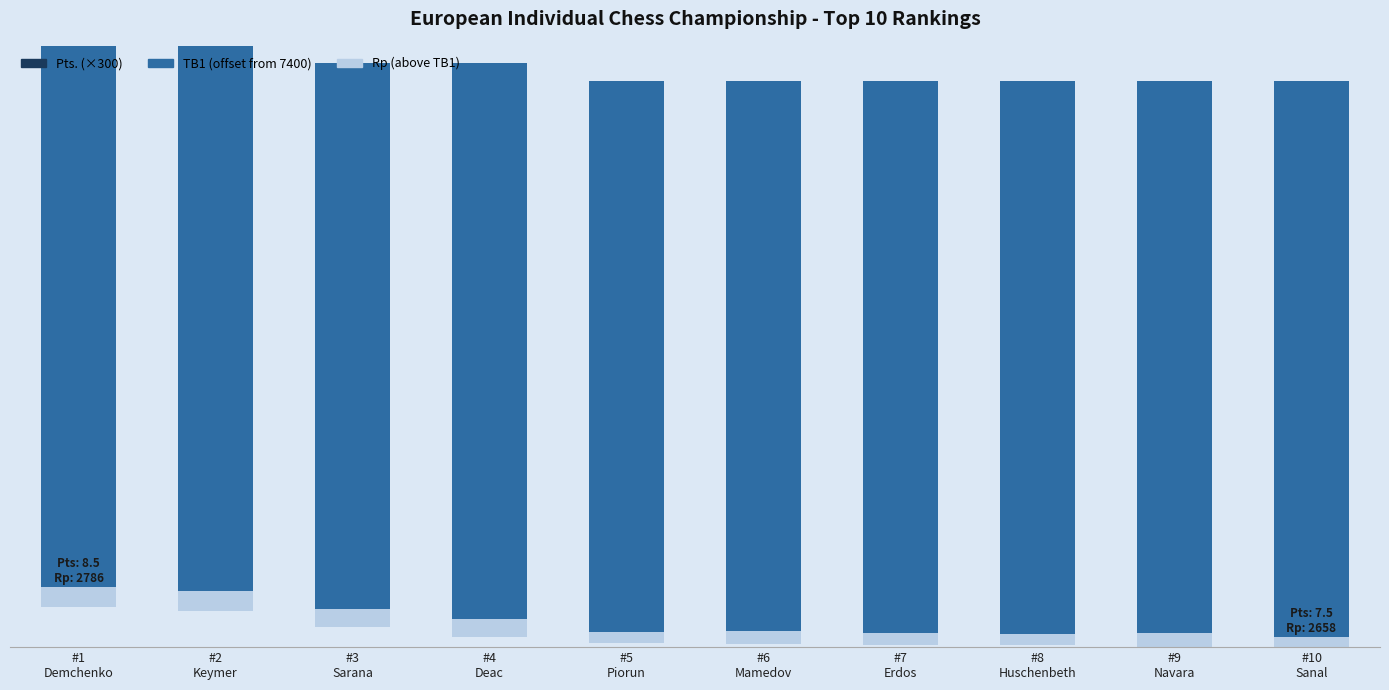

List the series in order of their peak value, lowest first.

TB1 (offset), Rp (above TB1), Pts. (×300)